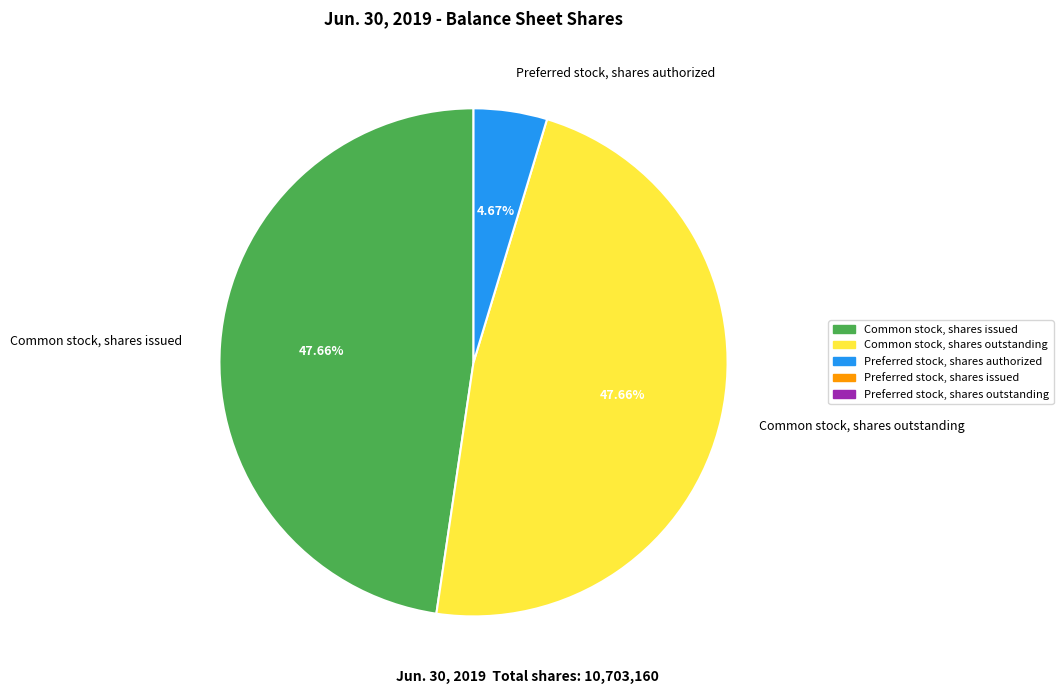

Is it true that Common stock, shares issued is 63% of the pie?

False